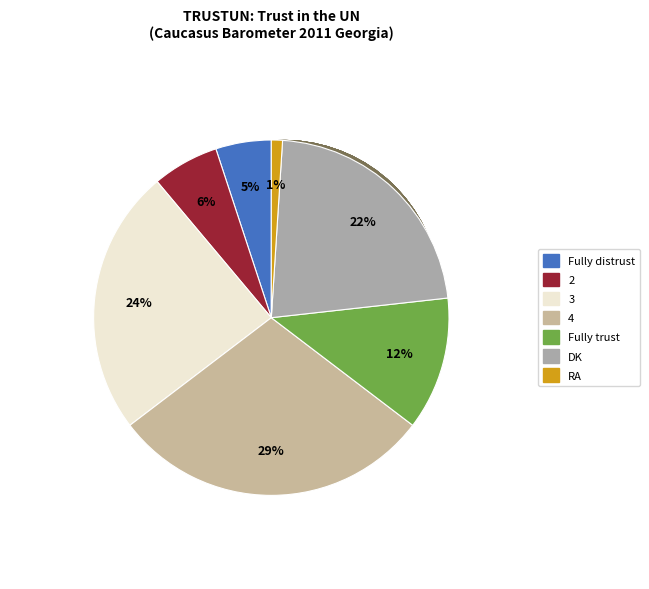

To the nearest percent, what portion does 2 represent?

6%